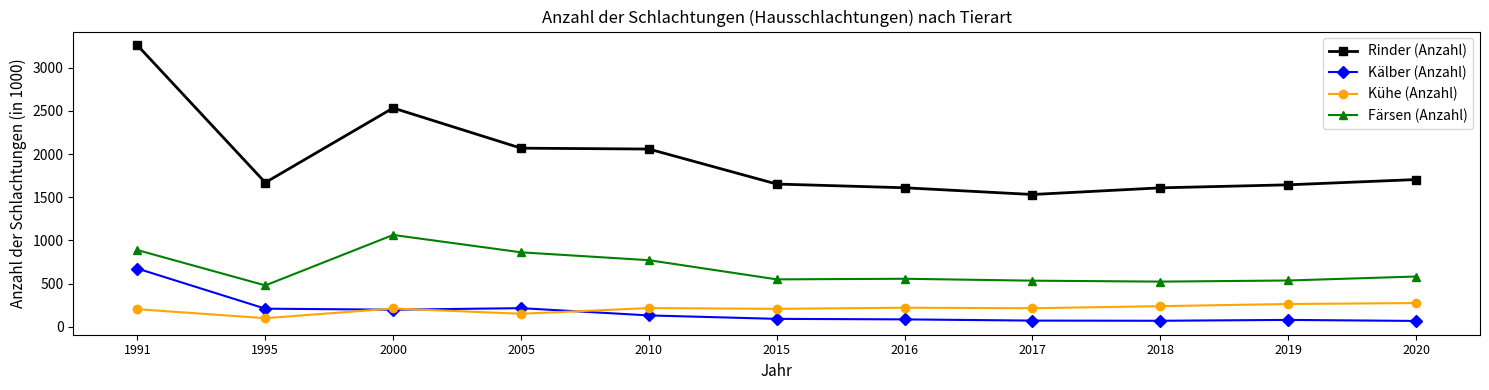

True or false: Rinder (Anzahl) and Kälber (Anzahl) intersect in this chart.

False